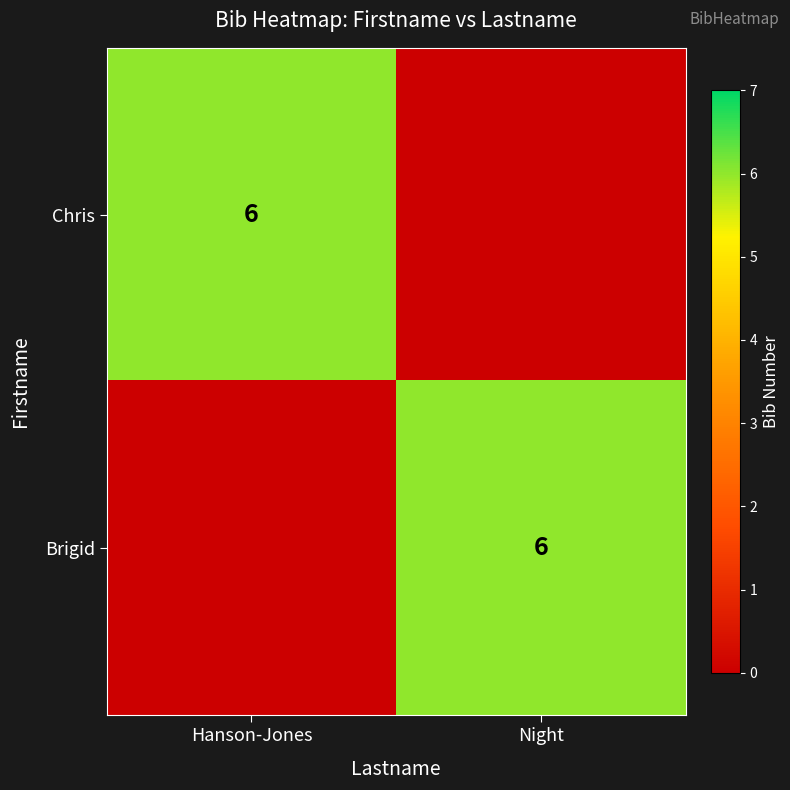

The value of Brigid at Night is 8. True or false?

False